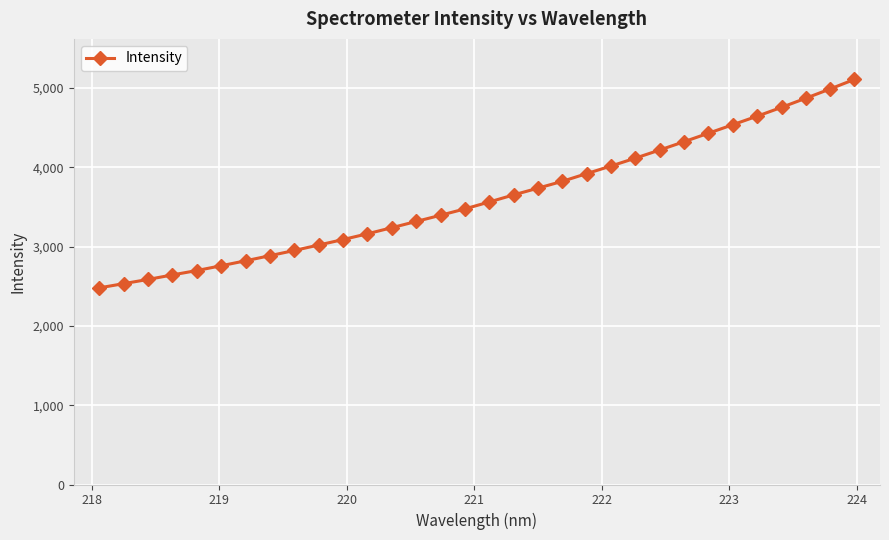

What is the minimum value shown in the chart?

2479.9